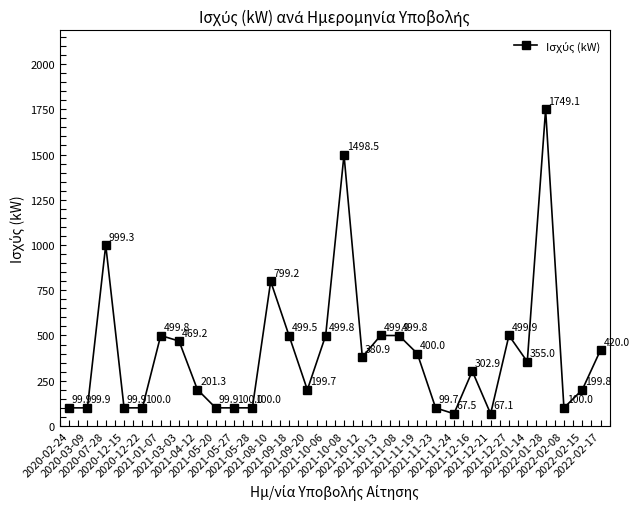

What is the minimum value shown in the chart?

67.1